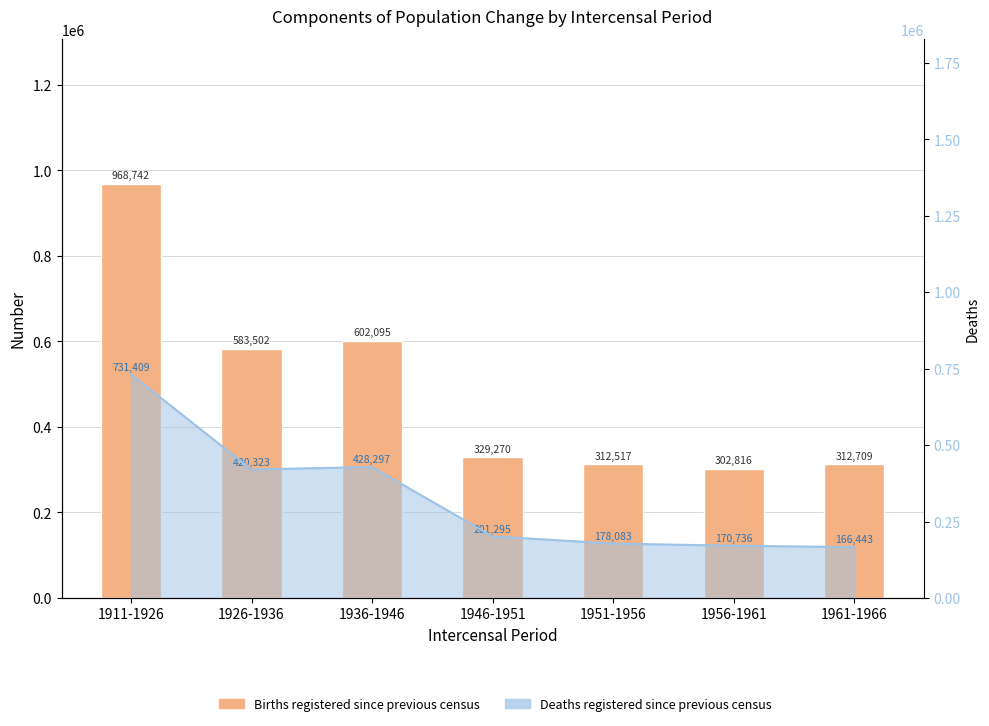

What is the greatest value displayed?

968742